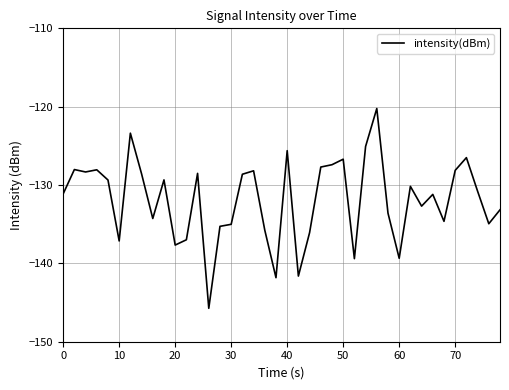

What is the greatest value displayed?

-120.2